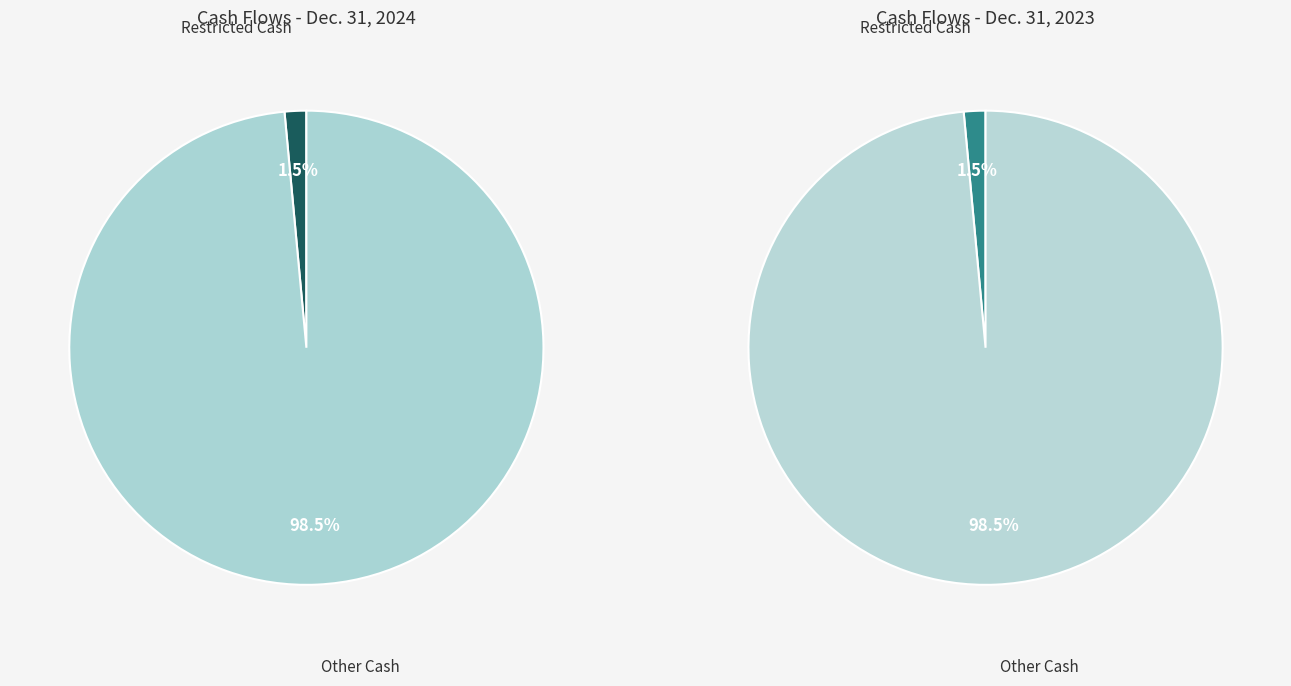

What percentage is the 1 slice, to the nearest percent?

99%